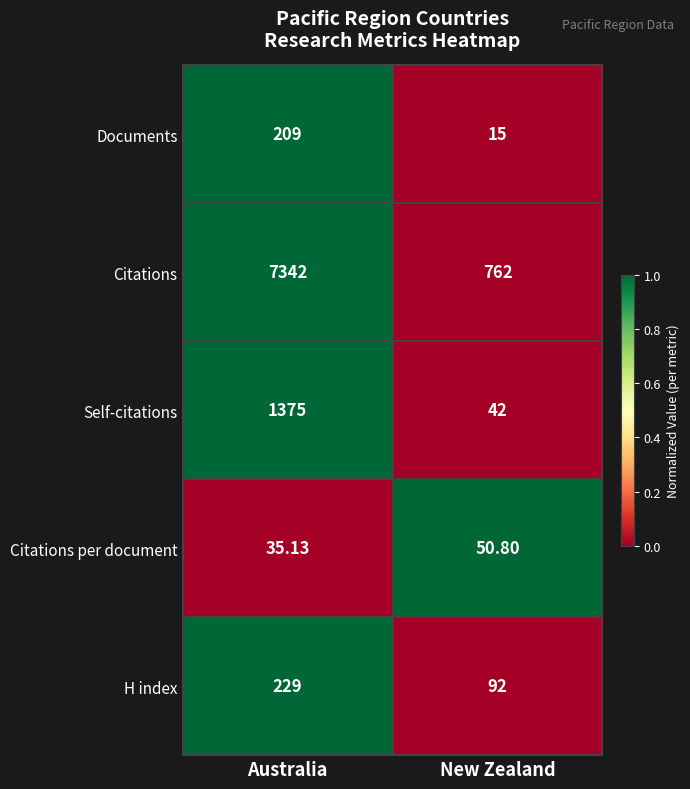

At which category is the sum across all series the highest?

Australia